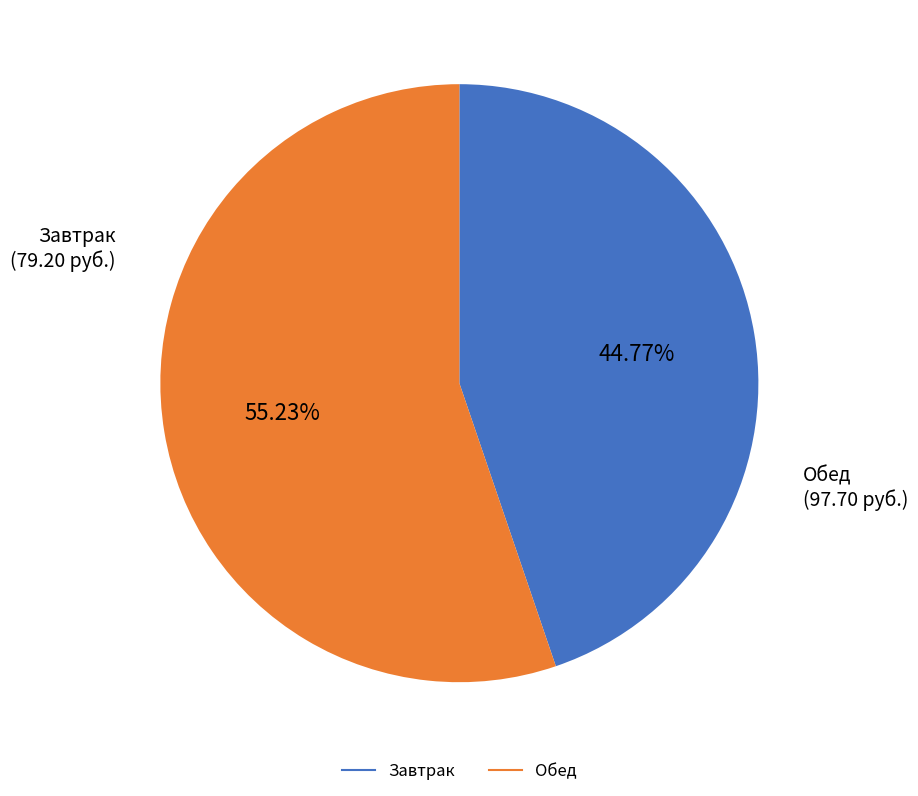

Is there any slice that represents more than half of the pie?

Yes